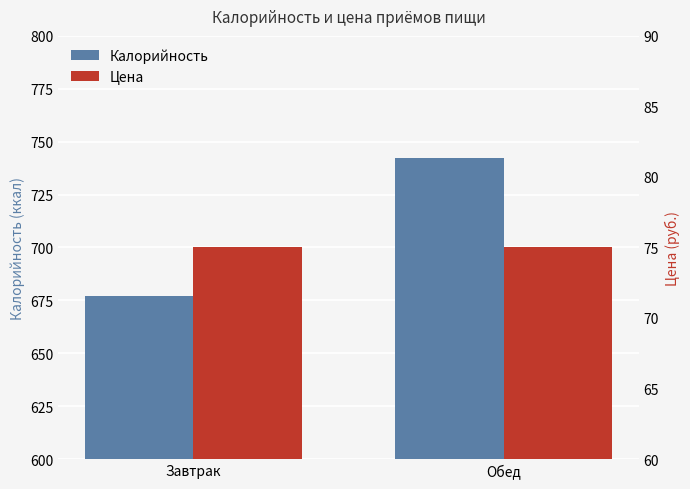

How many bars are there in total?

4